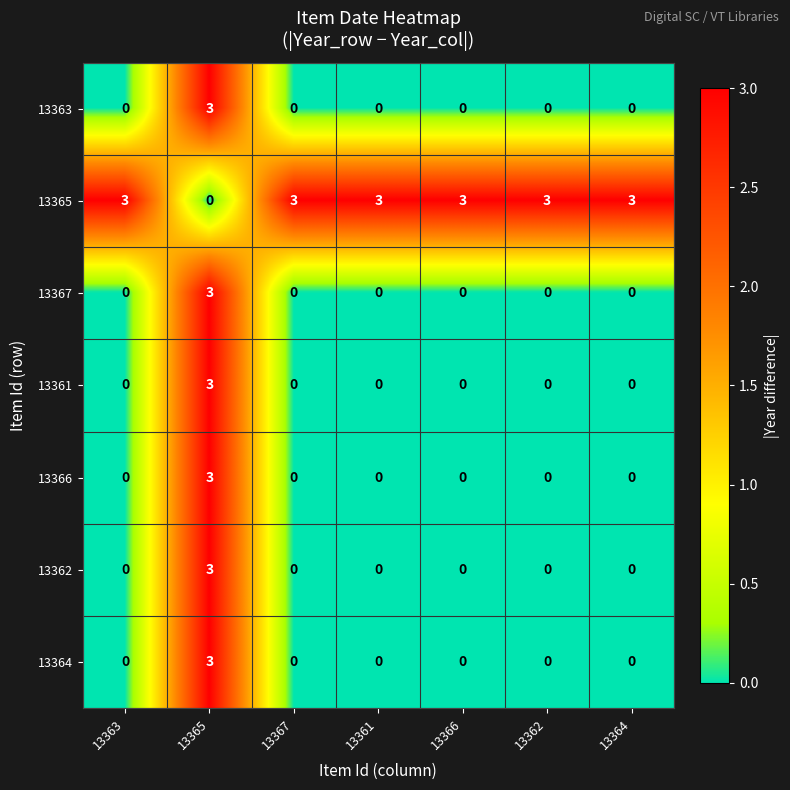

Is it true that 13366 equals -1 at 13364?

False